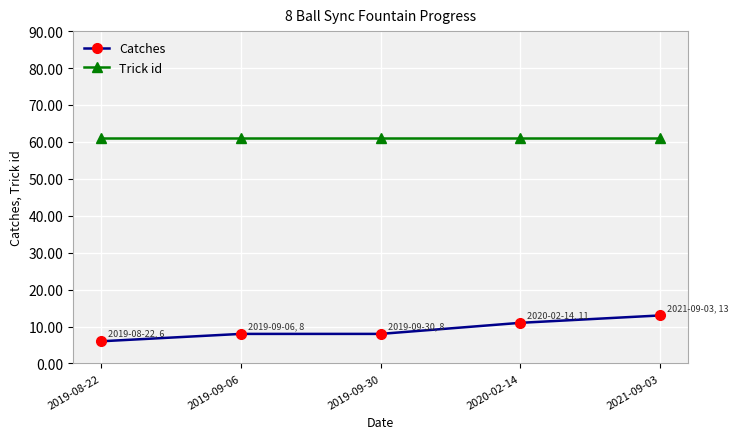

Which series changed the most between 2019-09-30 and 2020-02-14?

Catches